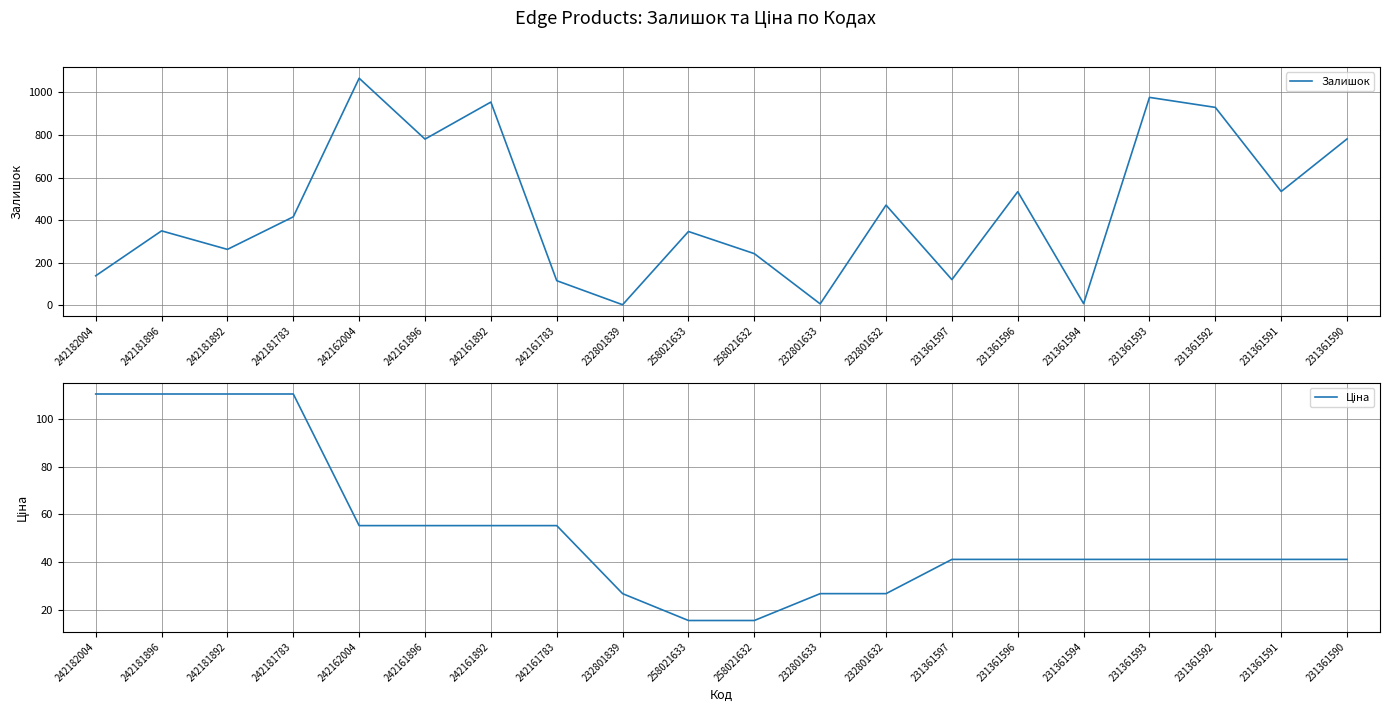

At how many categories does at least one series exceed 176?

14